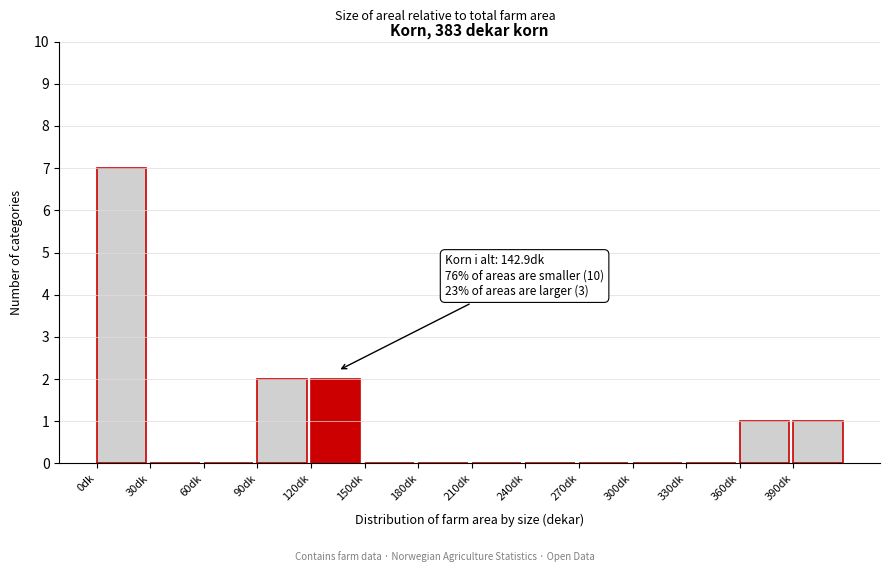

Reading left to right, list all the values displayed in this chart.

0dk=7	30dk=0	60dk=0	90dk=2	120dk=2	150dk=0	180dk=0	210dk=0	240dk=0	270dk=0	300dk=0	330dk=0	360dk=1	390dk=1